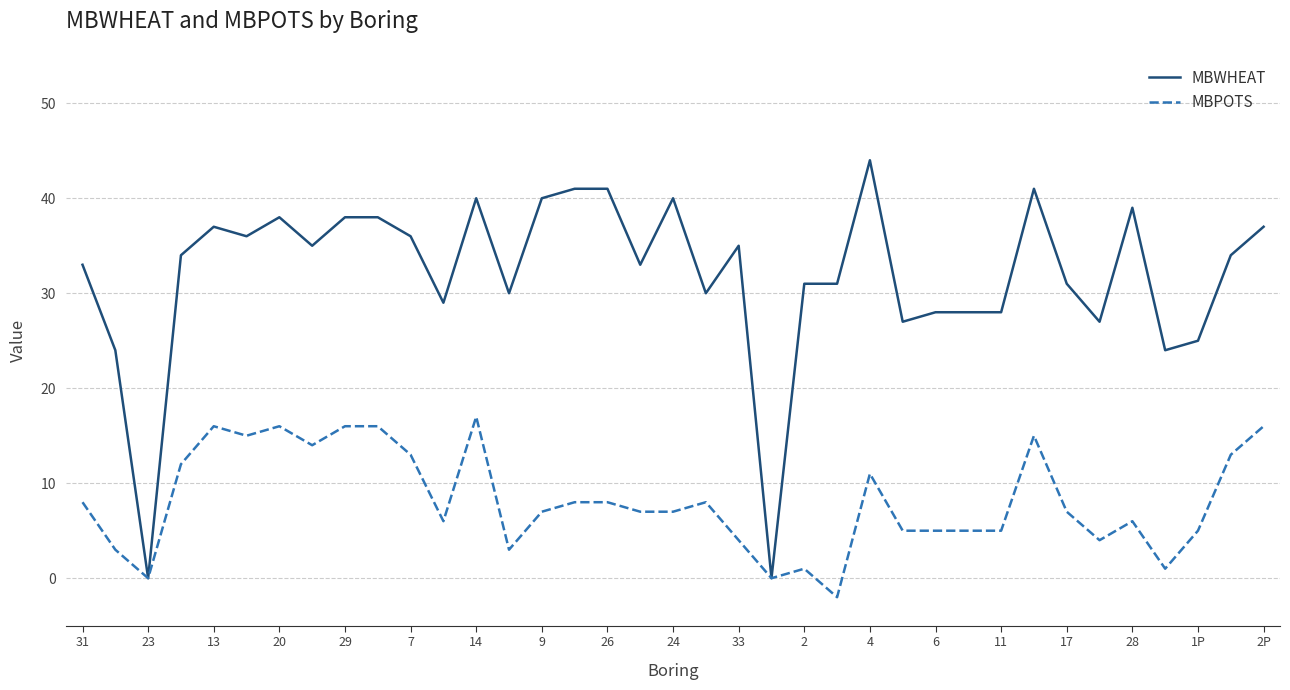

Which series has the largest total across all categories?

MBWHEAT